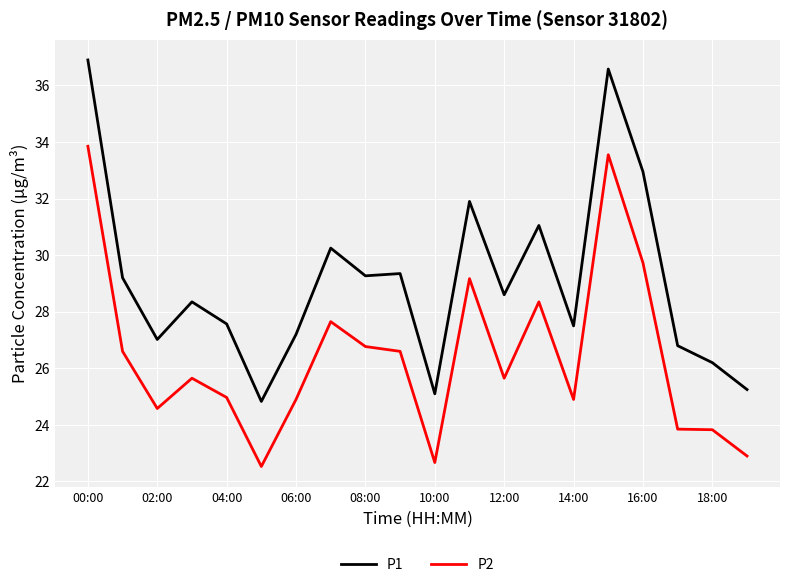

What is the greatest value displayed?

36.9